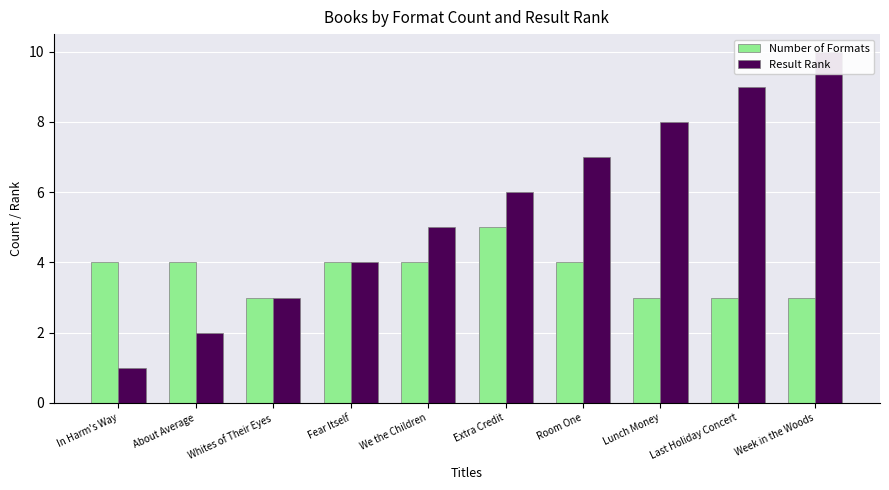

True or false: Number of Formats has a value of 5 at Lunch Money.

False